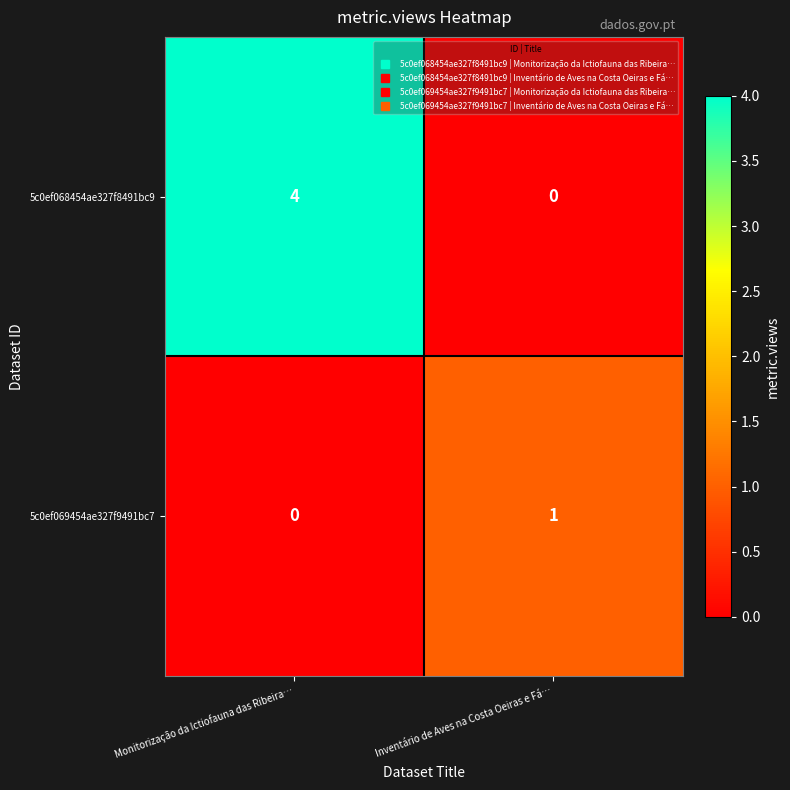

Rank the series at Monitorização da Ictiofauna das Ribeira… from lowest to highest value.

5c0ef069454ae327f9491bc7, 5c0ef068454ae327f8491bc9